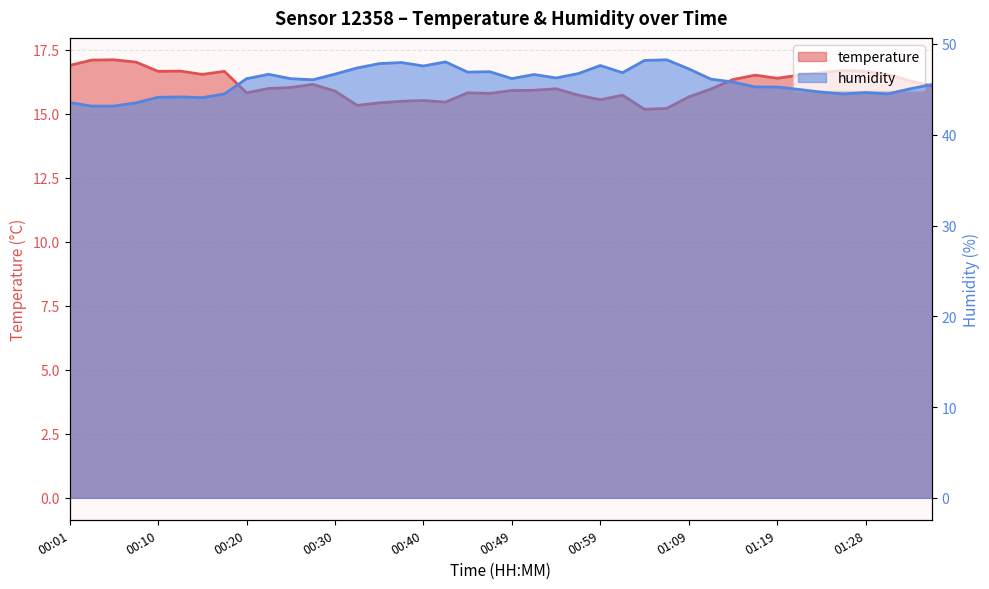

The humidity series shows 67.5 at 00:20. True or false?

False